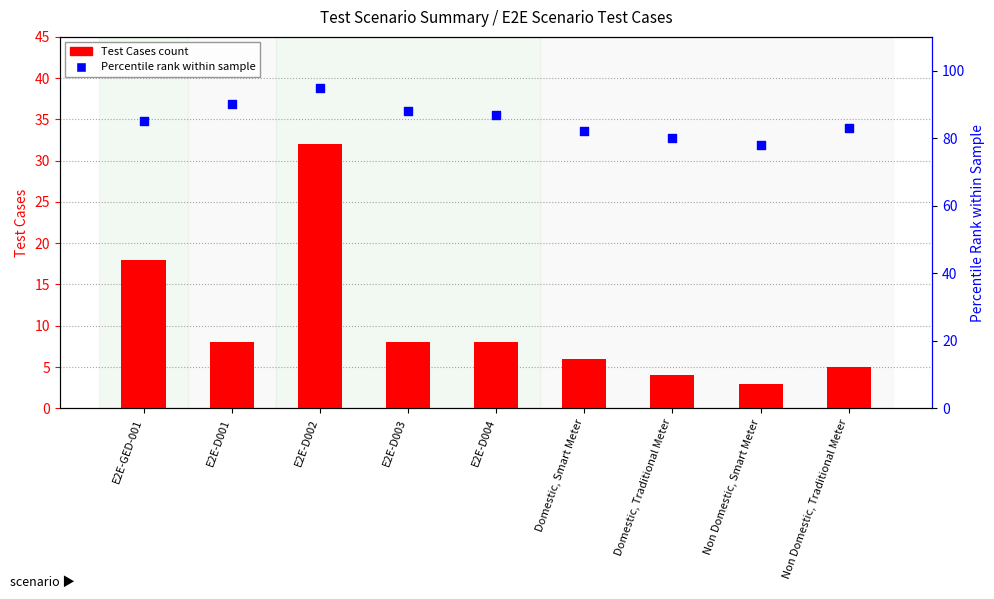

Which series reaches the minimum Y coordinate?

Test Cases